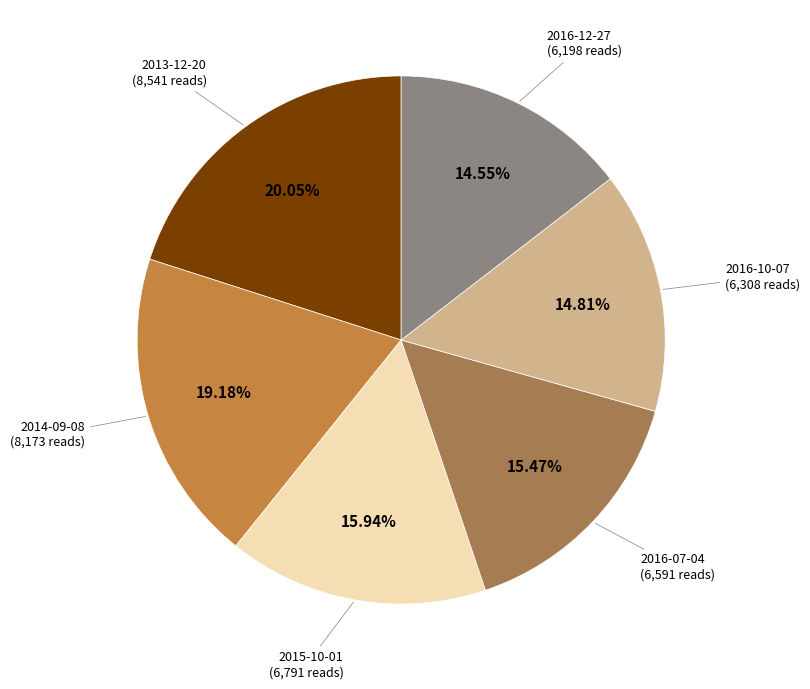

To the nearest percent, what is the average slice percentage?

17%